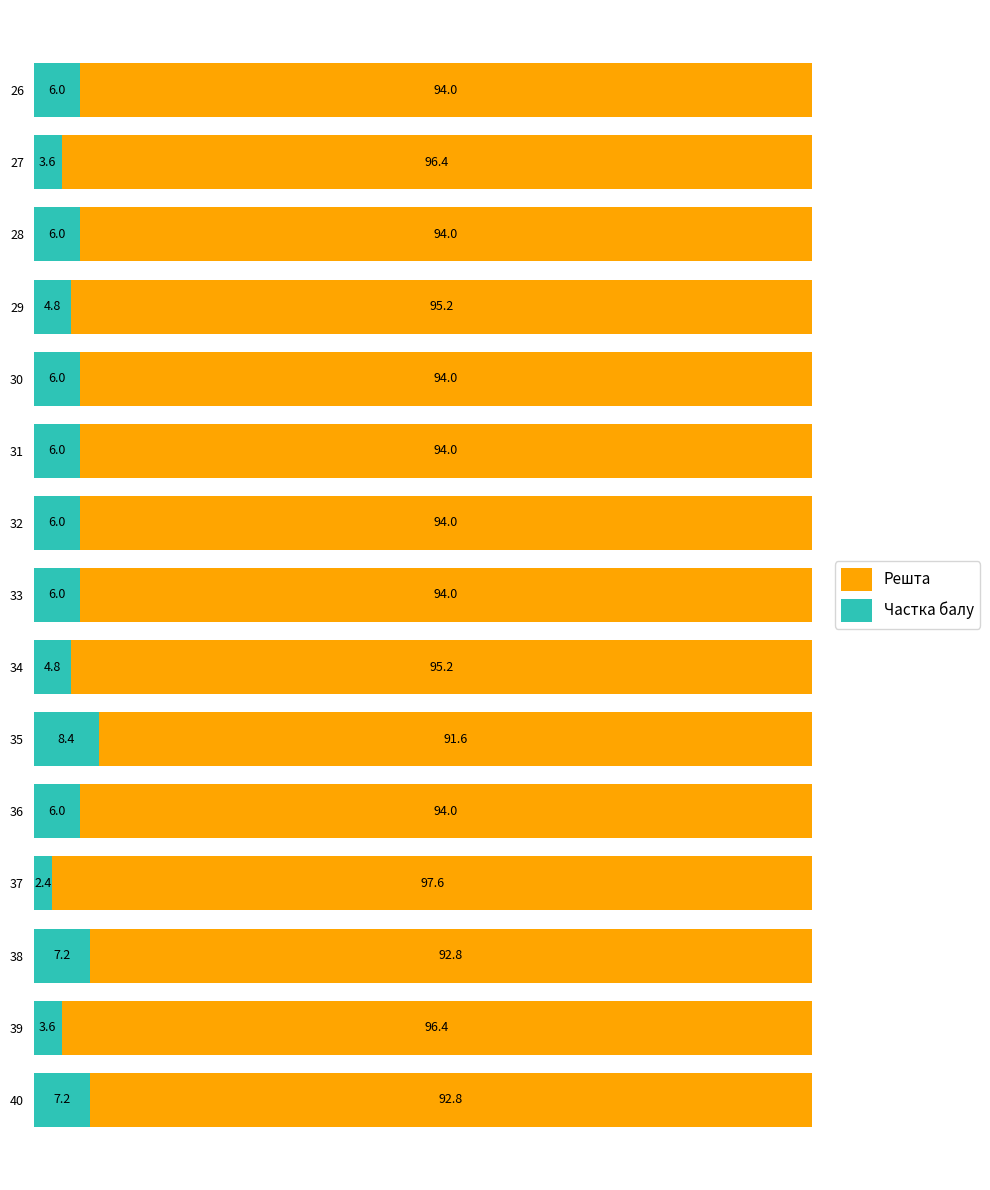

What is the maximum value for Частка балу?

8.4